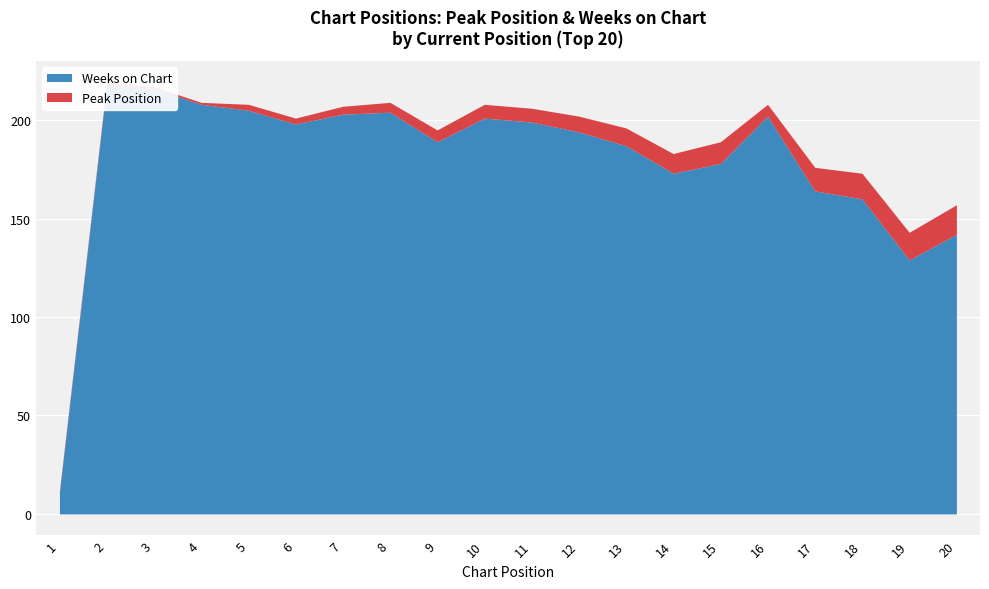

Which series changed the most between 7 and 15?

Weeks on Chart